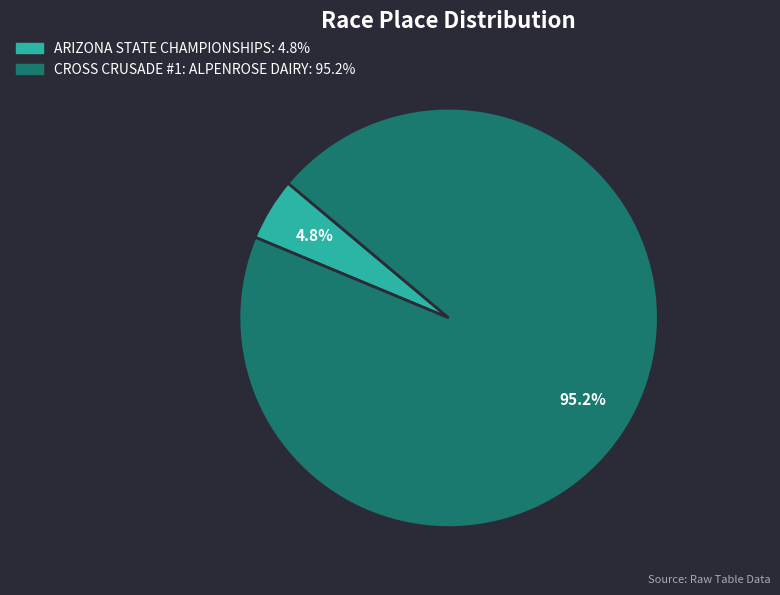

Is there any slice that represents more than half of the pie?

Yes